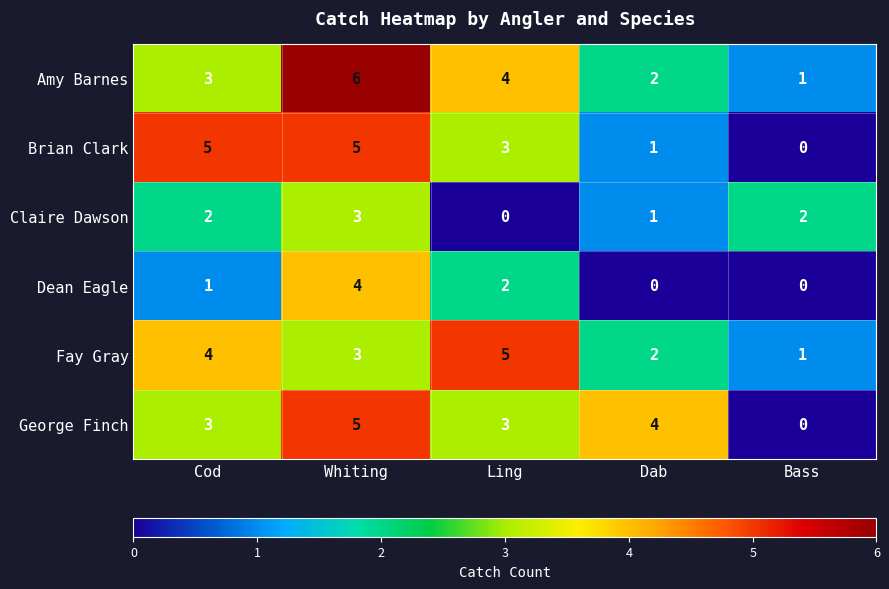

What is the total value across all series at Ling?

17